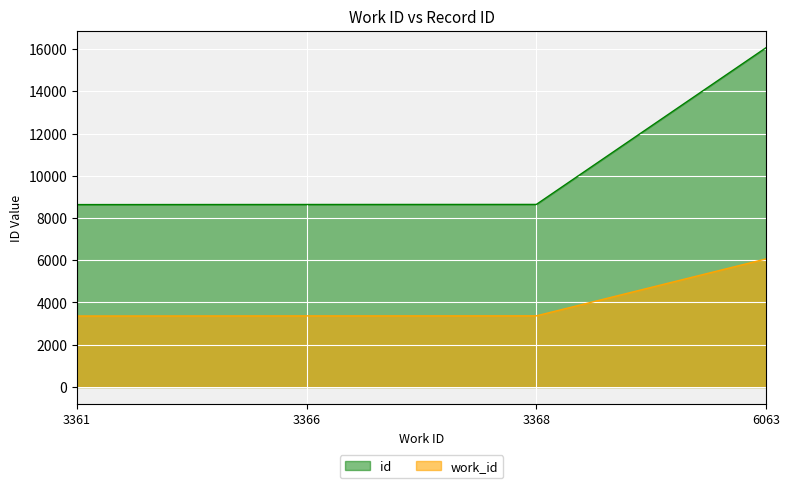

How many lines are shown in the chart?

2